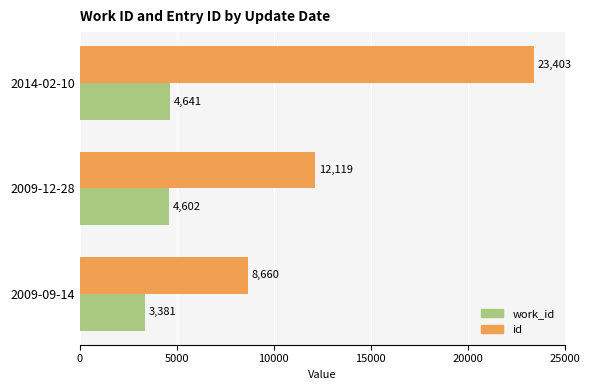

What is the sum of all work_id values?

12624